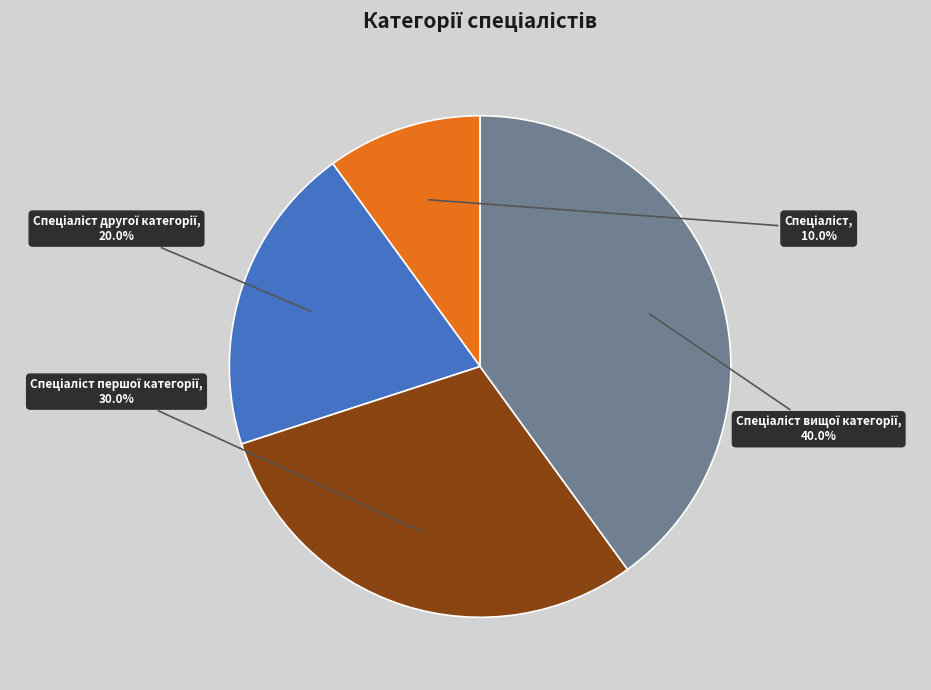

Is there a majority slice in this chart?

No